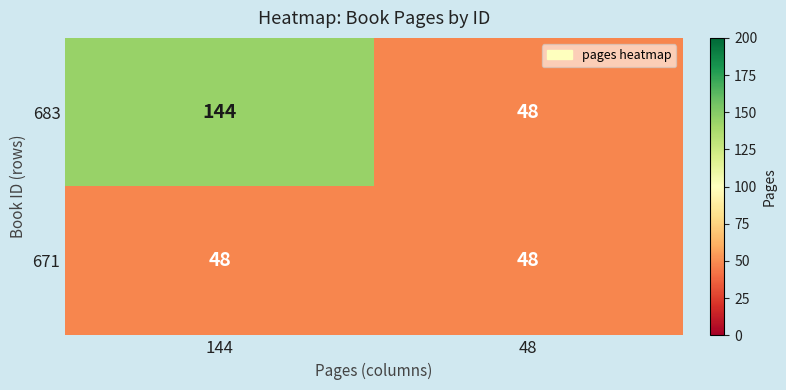

The 671 series shows 23 at 144. True or false?

False